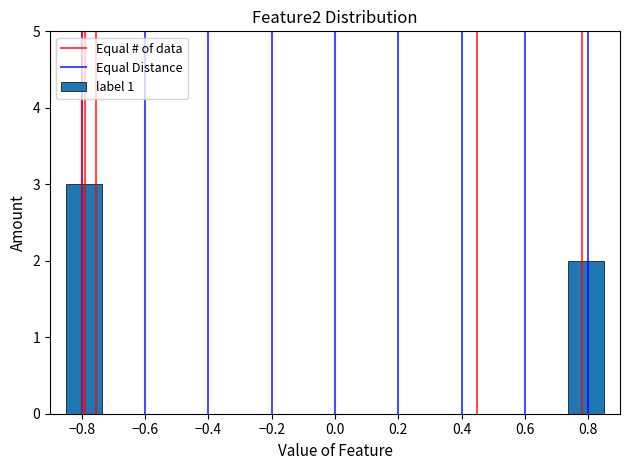

Reading left to right, transcribe this chart: for each bar, give the range it covers on the x-axis and its height. Neither the bar edges nor the heights are printed on the chart, so give them approximately, as read against the axes.

-0.84 to -0.74: 3
-0.74 to -0.62: 0
-0.62 to -0.50: 0
-0.50 to -0.40: 0
-0.40 to -0.28: 0
-0.28 to -0.16: 0
-0.16 to -0.06: 0
-0.06 to 0.06: 0
0.06 to 0.18: 0
0.18 to 0.28: 0
0.28 to 0.40: 0
0.40 to 0.52: 0
0.52 to 0.62: 0
0.62 to 0.74: 0
0.74 to 0.86: 2